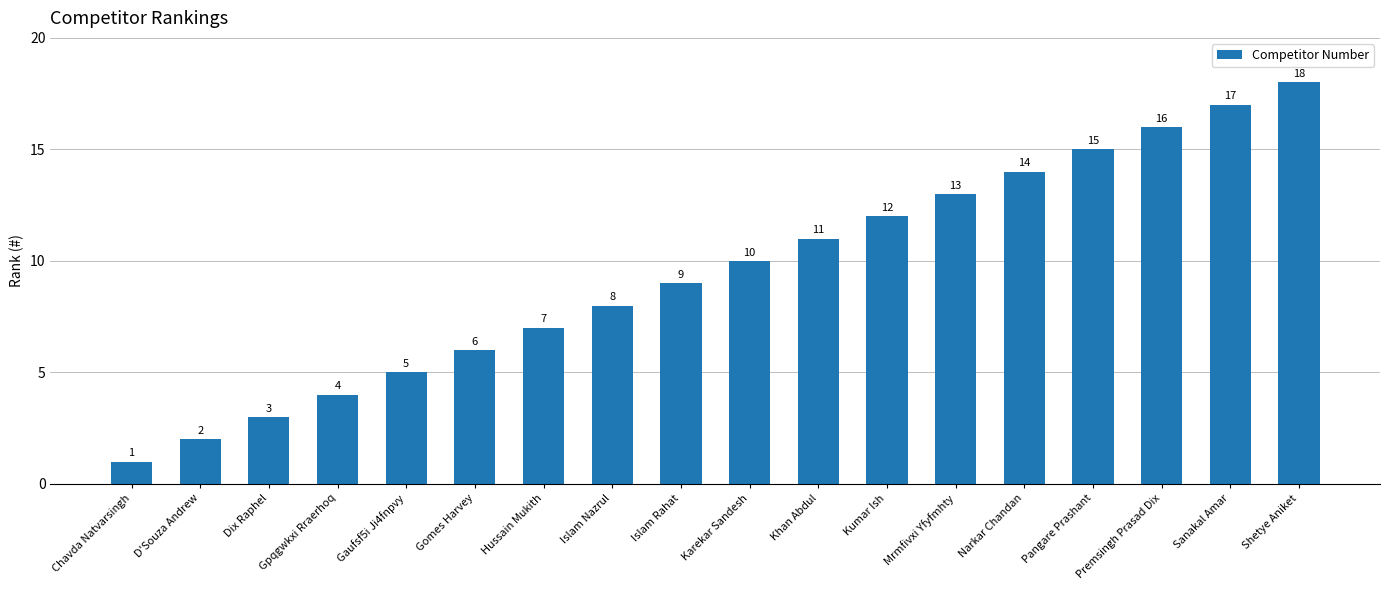

How many data points are less than 10?

9